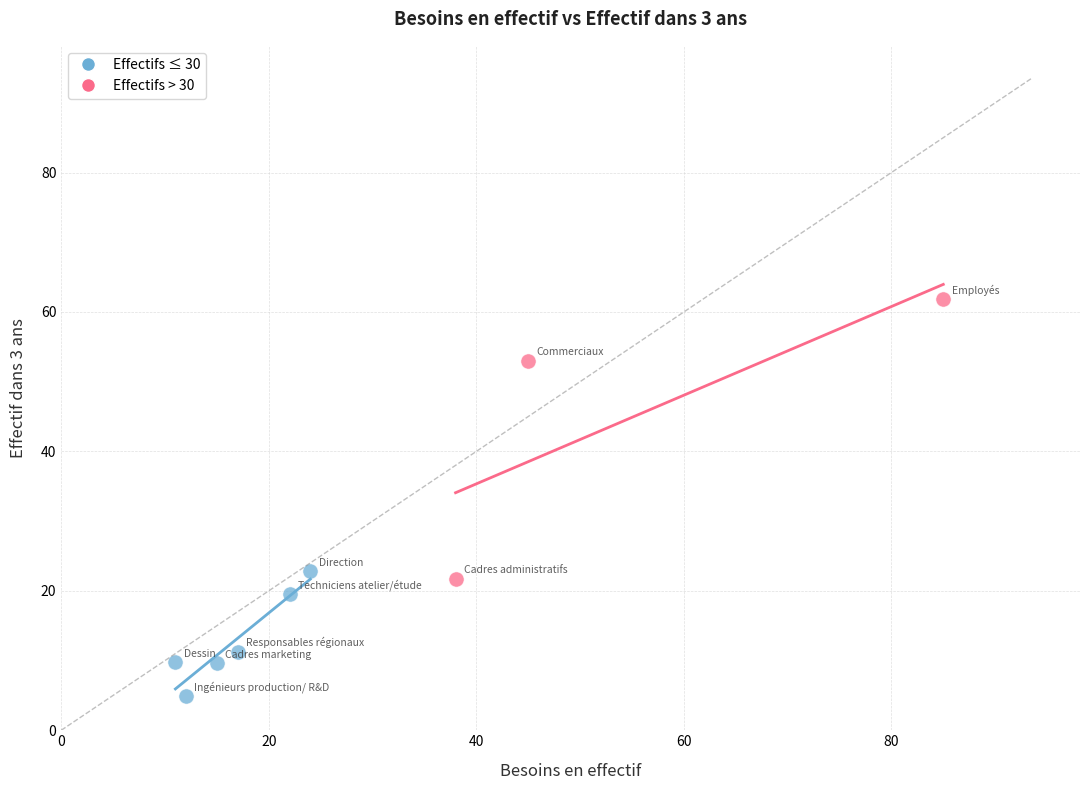

Which series has the widest spread of Y values?

Effectifs > 30